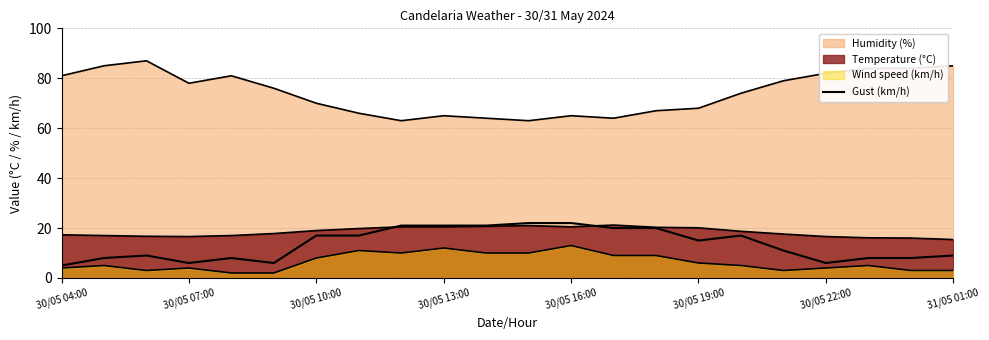

How many lines are shown in the chart?

4